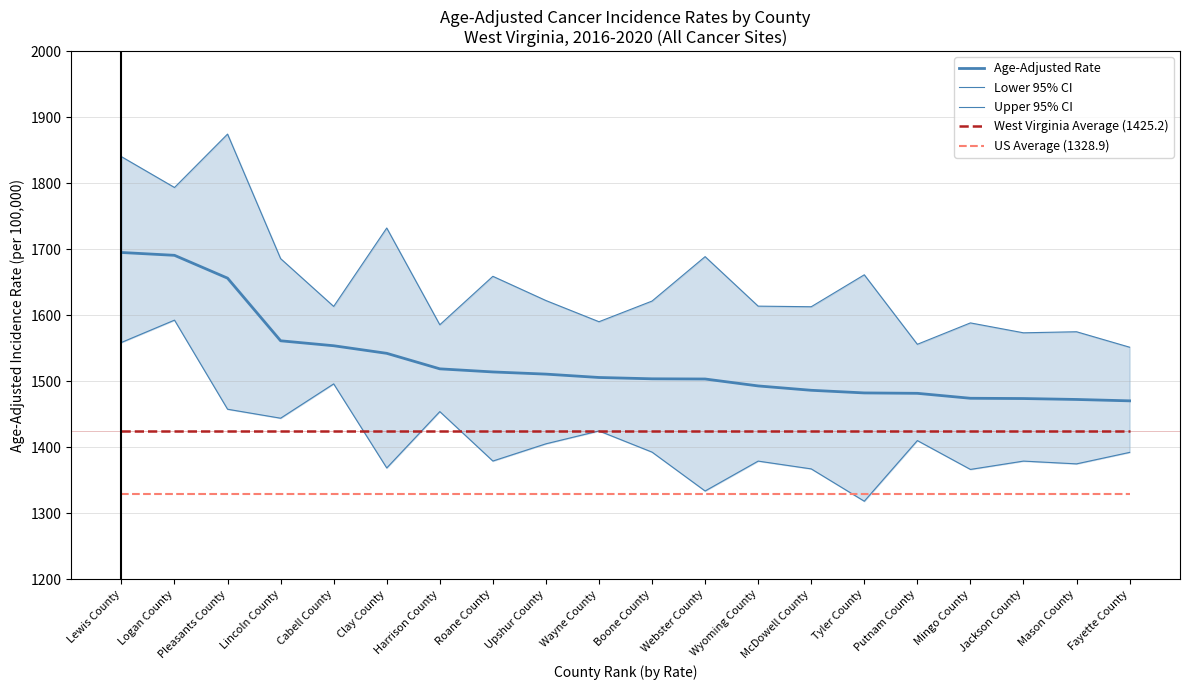

List the series in order of their peak value, highest first.

Upper 95% CI, Age-Adjusted Rate, Lower 95% CI, West Virginia Average (1425.2), US Average (1328.9)